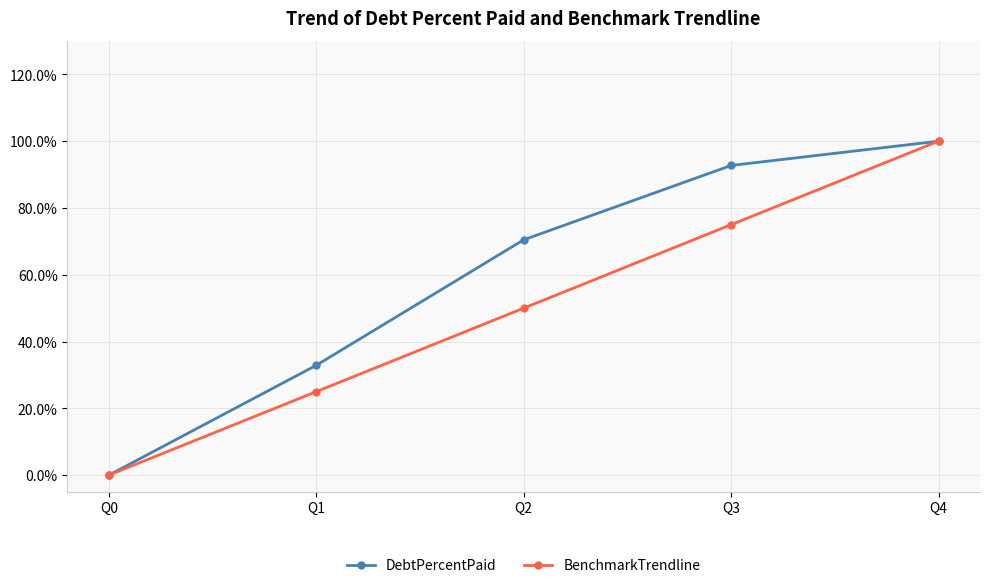

Does the chart have visible grid lines?

Yes